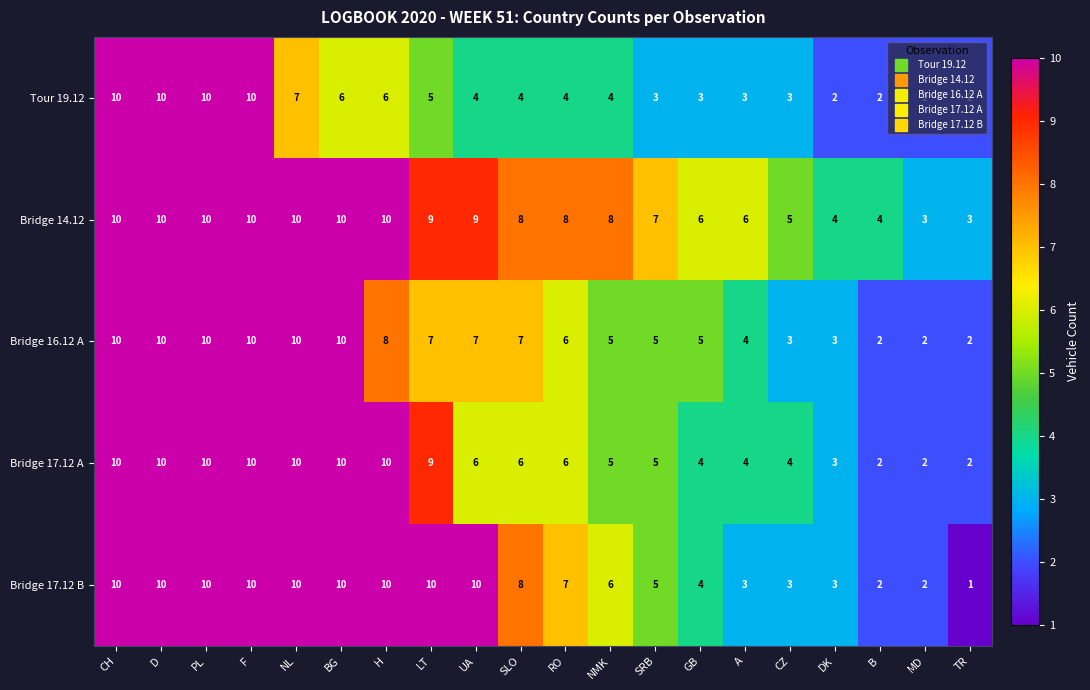

Which series has the largest total across all categories?

Bridge 14.12